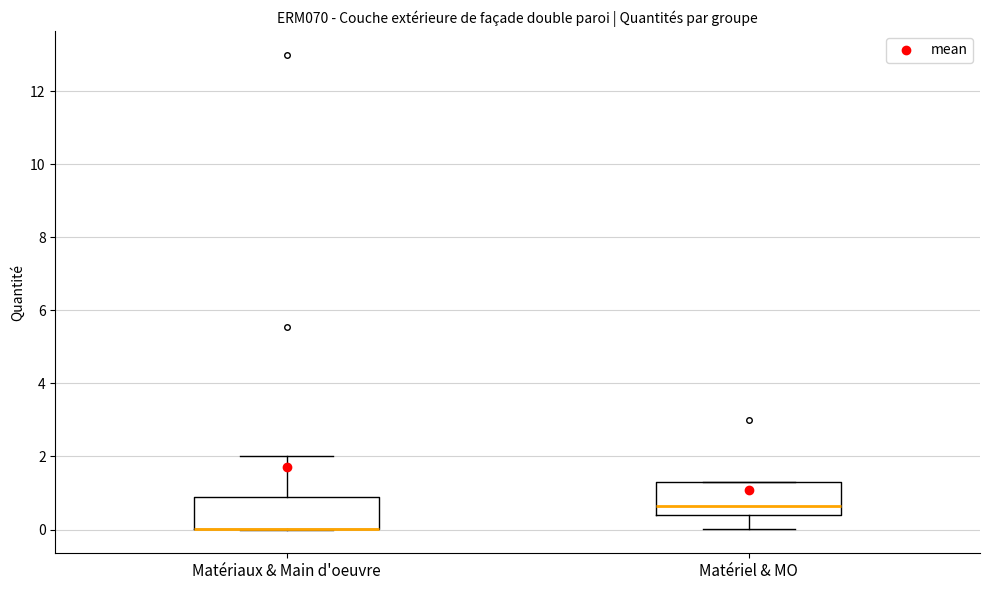

Reading left to right, read every box against the y-axis: the position of its median line, the range the box covers, and the ends of its whiskers. The values are not printed on the chart, so give them approximately, as read against the axis.

Matériaux & Main d'oeuvre: median 0.0 (drawn on the box's lower edge), box 0.0 to 1.0, whiskers 0.0 to 2.0
Matériel & MO: median 0.6, box 0.4 to 1.4, whiskers 0.0 to 1.4